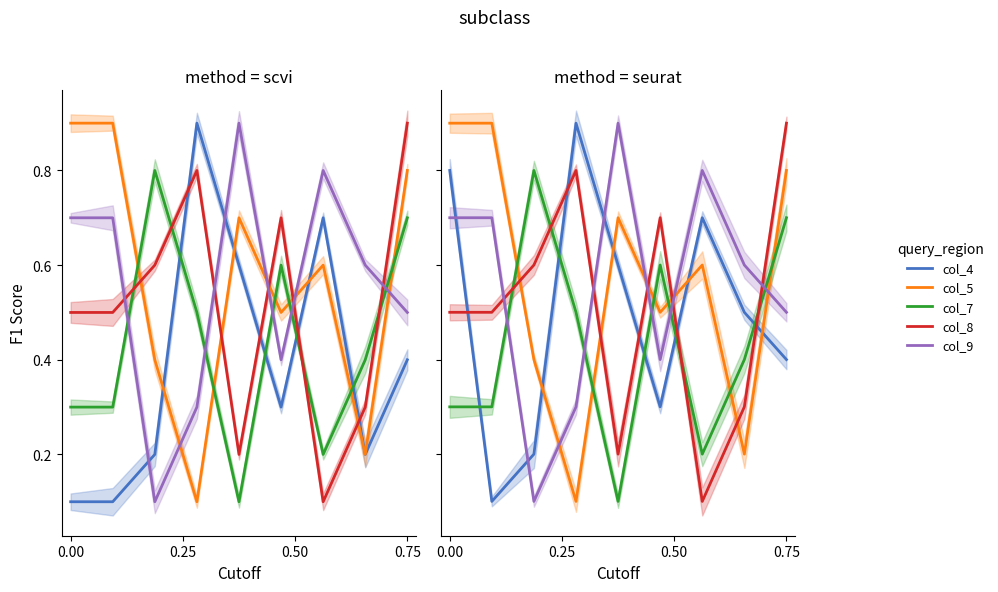

True or false: col_9 and col_4 intersect in this chart.

True